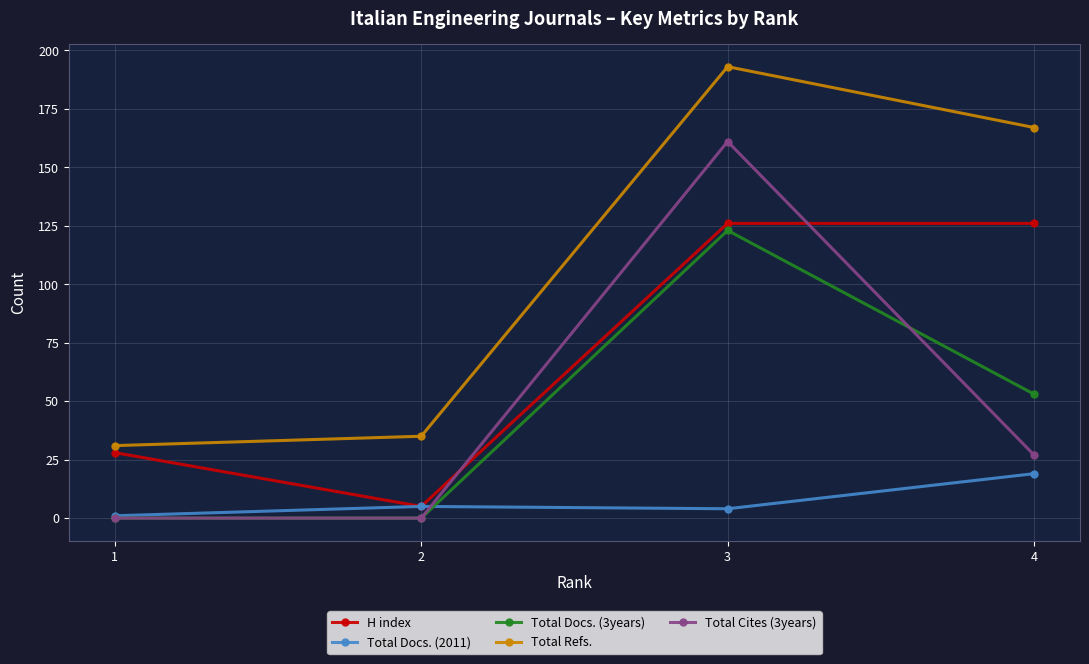

True or false: Total Refs. and Total Docs. (3years) intersect in this chart.

False